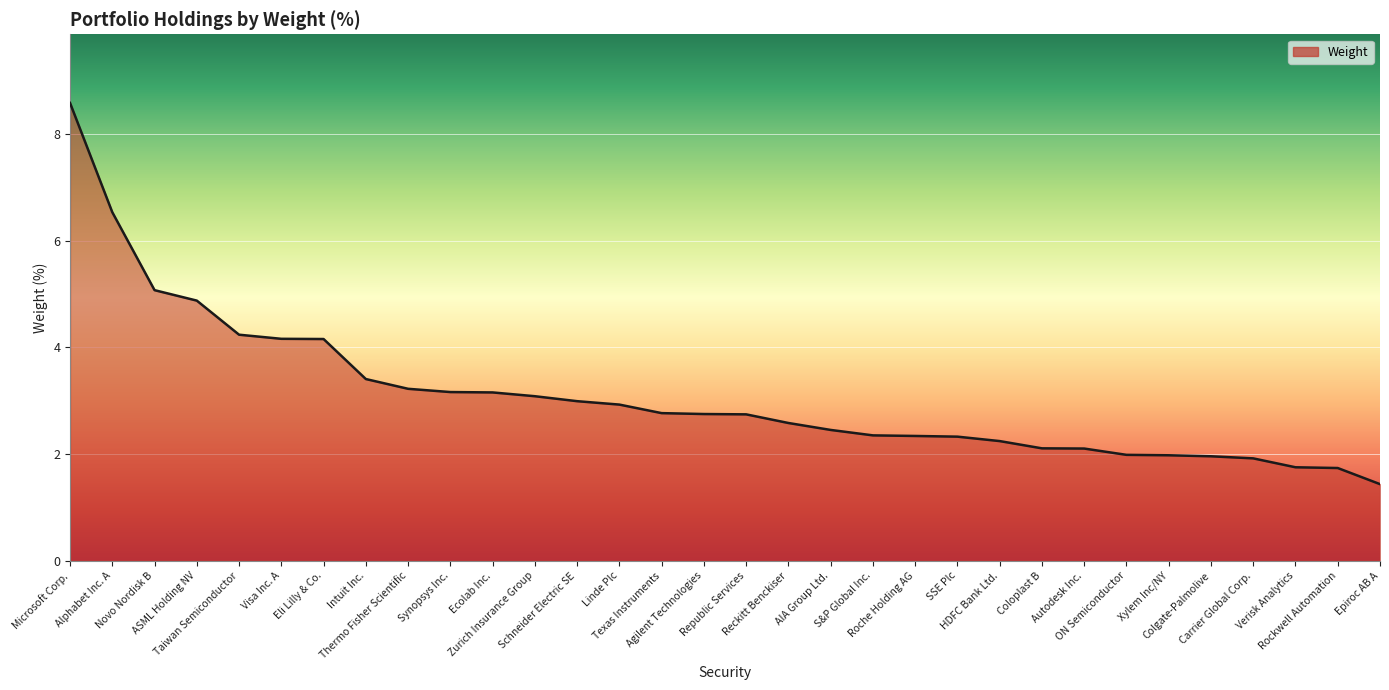

What is the difference between the maximum and minimum values?

7.1